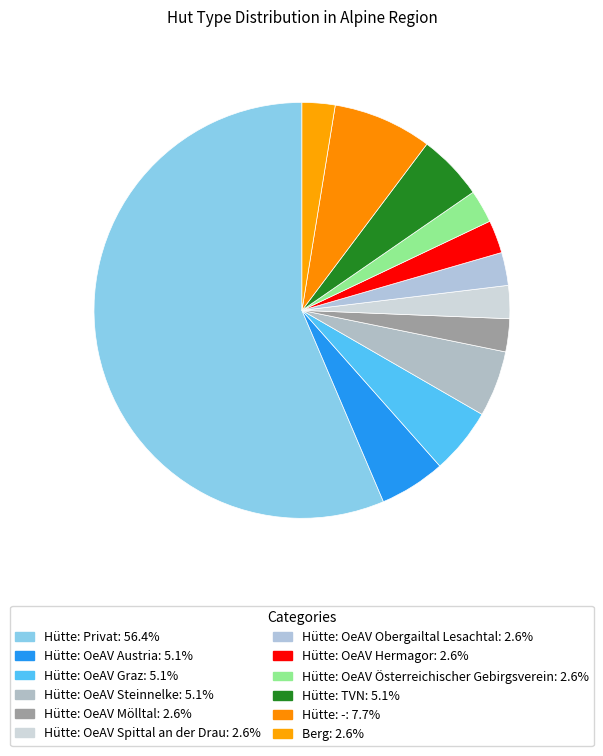

Which slice is the largest?

Hütte: Privat